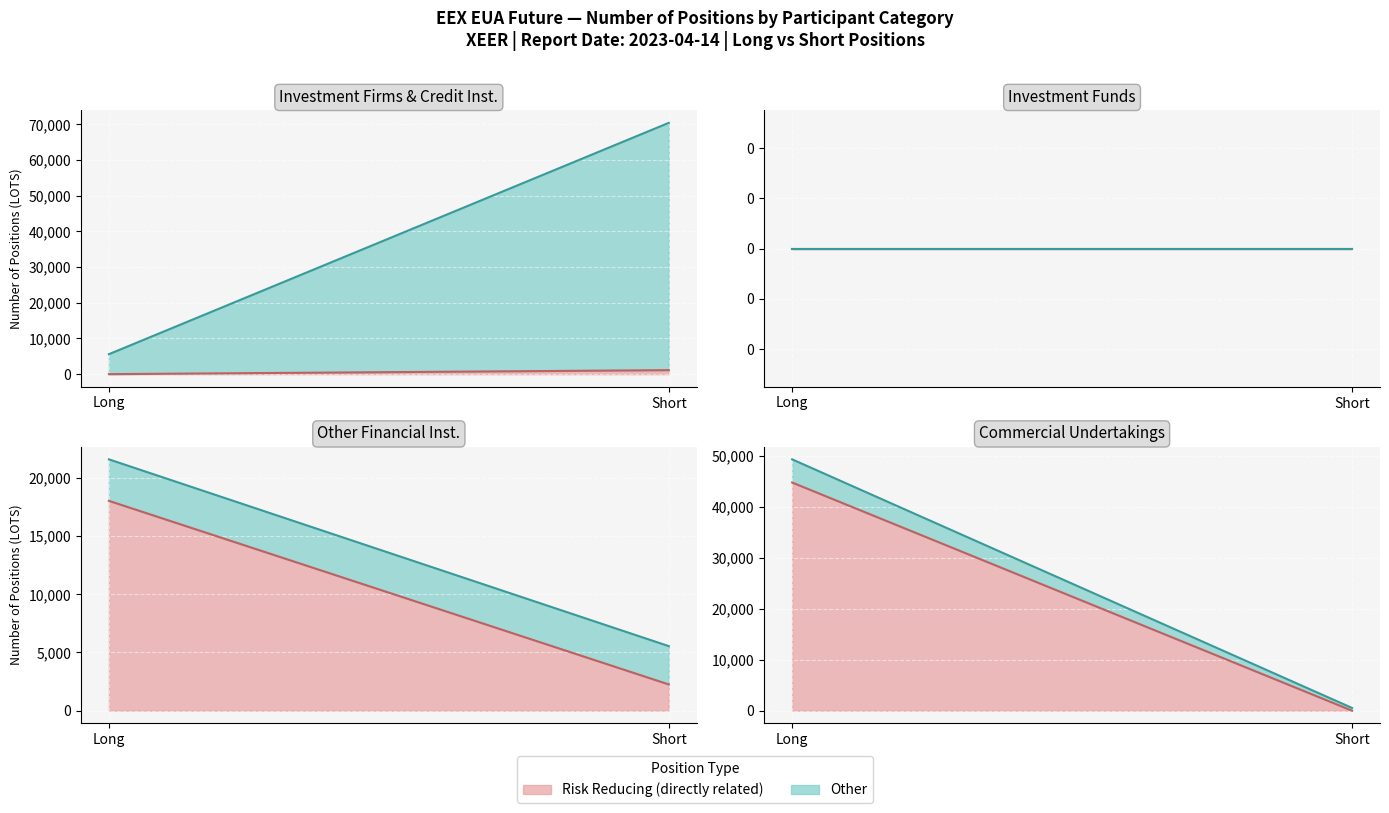

What is the total value across all series at Investment Firms Short?

70416